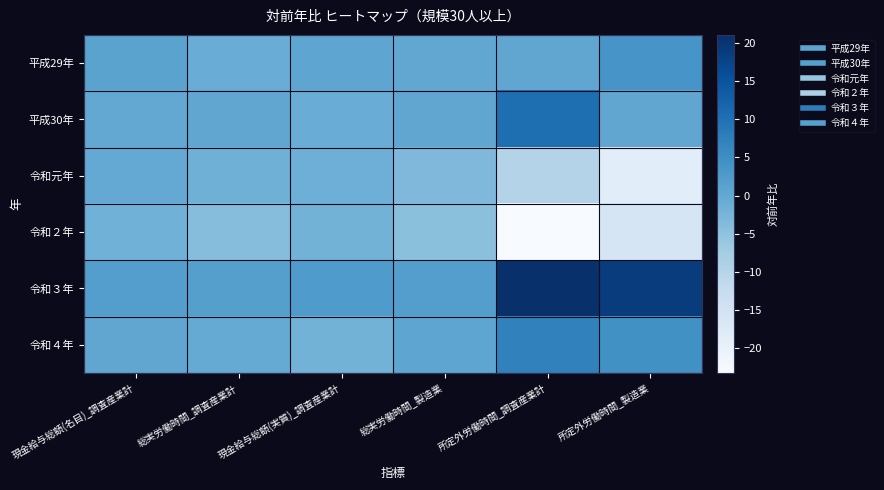

Reading left to right, what are all the values shown in this chart?

平成29年: 現金給与総額(名目)_調査産業計=1.0	総実労働時間_調査産業計=-0.9	現金給与総額(実質)_調査産業計=0.5	総実労働時間_製造業=0.2	所定外労働時間_調査産業計=0.4	所定外労働時間_製造業=3.6
平成30年: 現金給与総額(名目)_調査産業計=0.0	総実労働時間_調査産業計=0.4	現金給与総額(実質)_調査産業計=-0.9	総実労働時間_製造業=0.4	所定外労働時間_調査産業計=10.4	所定外労働時間_製造業=0.4
令和元年: 現金給与総額(名目)_調査産業計=-0.1	総実労働時間_調査産業計=-1.5	現金給与総額(実質)_調査産業計=-1.3	総実労働時間_製造業=-3.2	所定外労働時間_調査産業計=-9.6	所定外労働時間_製造業=-18.6
令和２年: 現金給与総額(名目)_調査産業計=-1.7	総実労働時間_調査産業計=-4.2	現金給与総額(実質)_調査産業計=-2.0	総実労働時間_製造業=-4.6	所定外労働時間_調査産業計=-23.3	所定外労働時間_製造業=-15.9
令和３年: 現金給与総額(名目)_調査産業計=2.0	総実労働時間_調査産業計=1.7	現金給与総額(実質)_調査産業計=2.6	総実労働時間_製造業=2.0	所定外労働時間_調査産業計=21.1	所定外労働時間_製造業=19.0
令和４年: 現金給与総額(名目)_調査産業計=0.4	総実労働時間_調査産業計=-0.4	現金給与総額(実質)_調査産業計=-2.0	総実労働時間_製造業=0.6	所定外労働時間_調査産業計=7.1	所定外労働時間_製造業=4.6